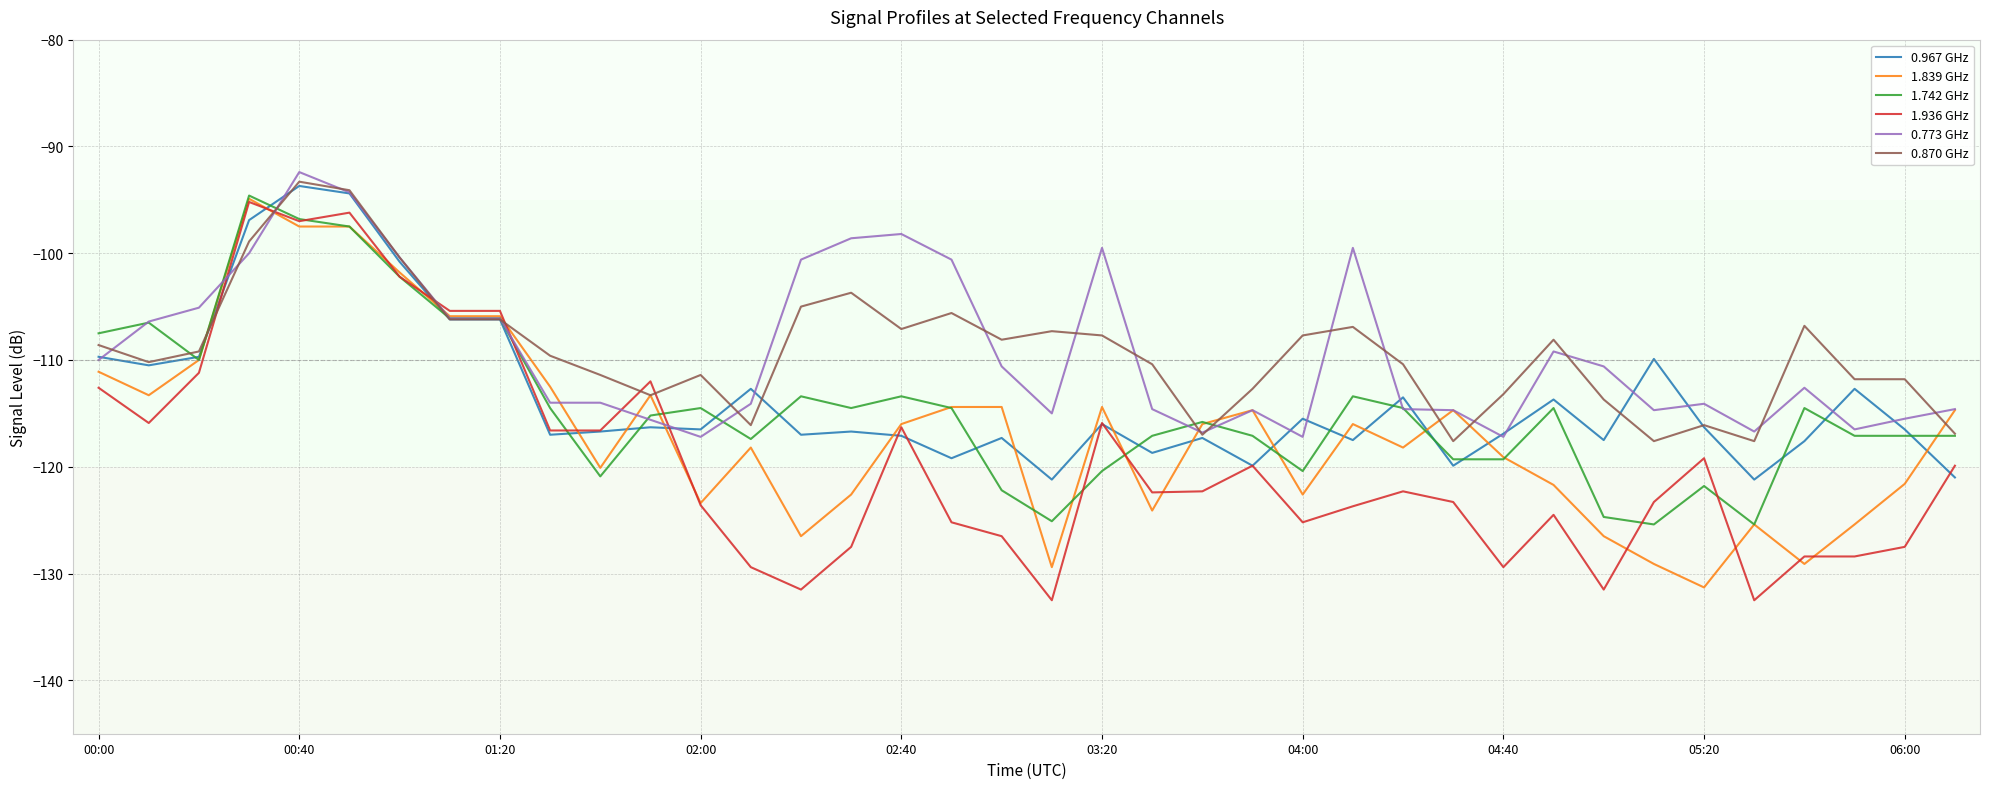

What are all the series names shown in the legend?

0.967 GHz, 1.839 GHz, 1.742 GHz, 1.936 GHz, 0.773 GHz, 0.870 GHz